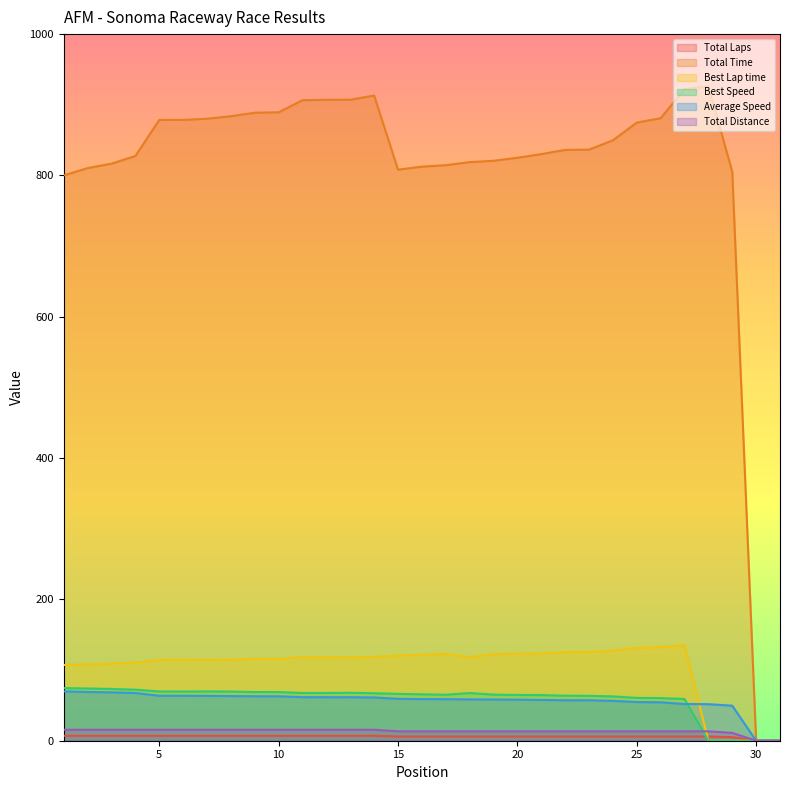

Is the value of Total Distance at 9 greater than the value of Total Time at 26?

No